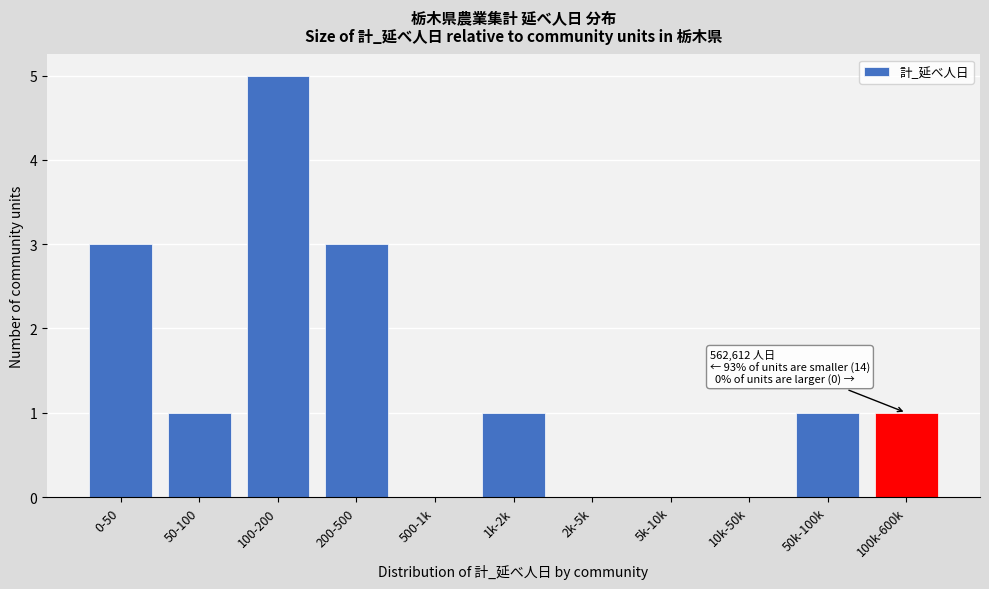

Reading left to right, list all the values displayed in this chart.

0-50=3	50-100=1	100-200=5	200-500=3	500-1k=0	1k-2k=1	2k-5k=0	5k-10k=0	10k-50k=0	50k-100k=1	100k-600k=1